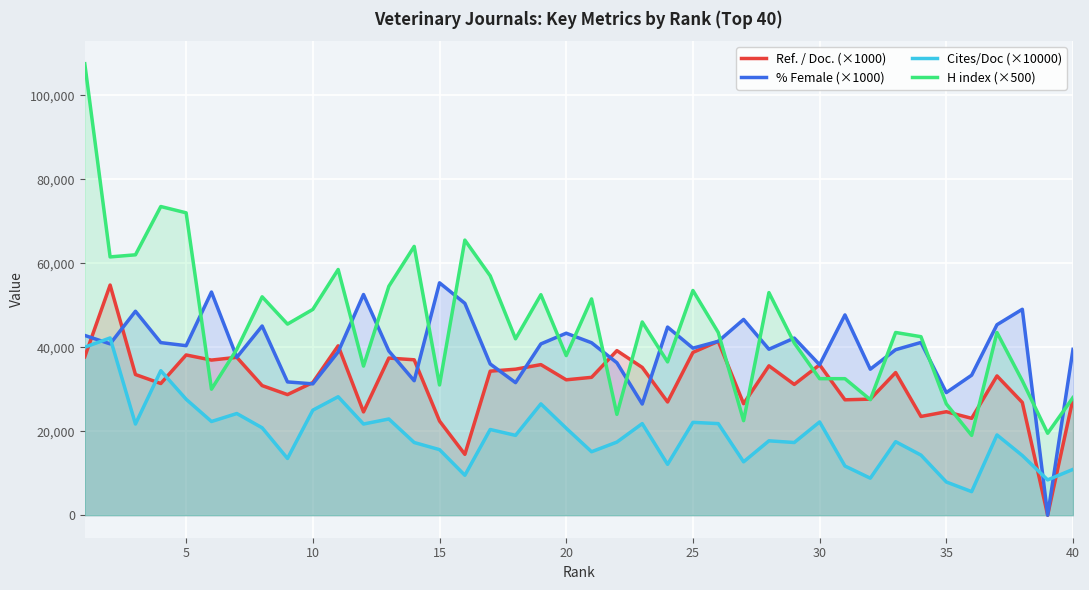

At how many categories does at least one series exceed 59436?

7